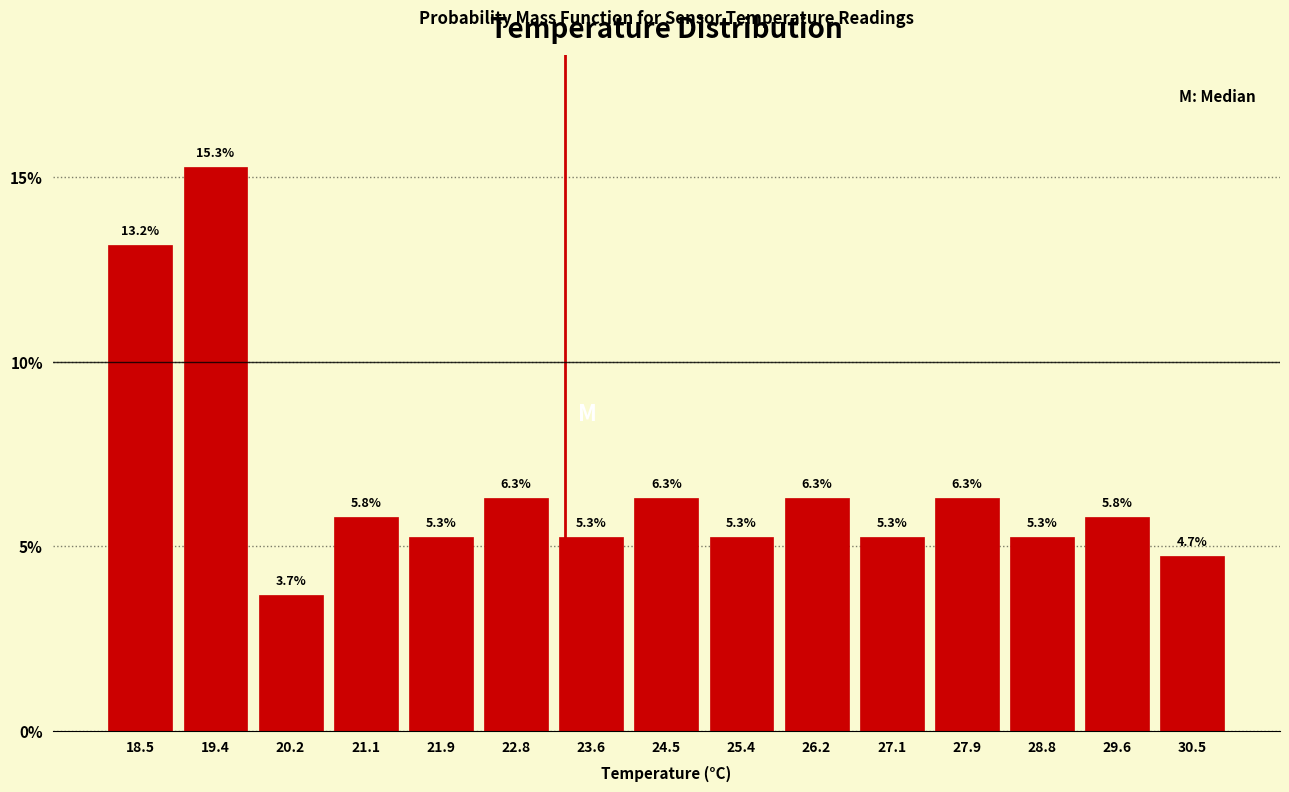

Over which range of the x-axis is the bar tallest?

19.0 to 19.8